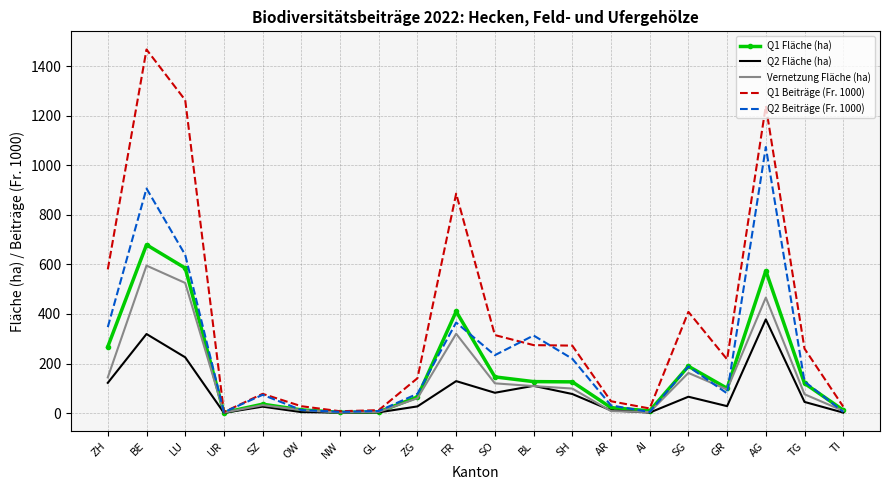

The Q1 Beiträge (Fr. 1000) series shows 1262.7 at LU. True or false?

True